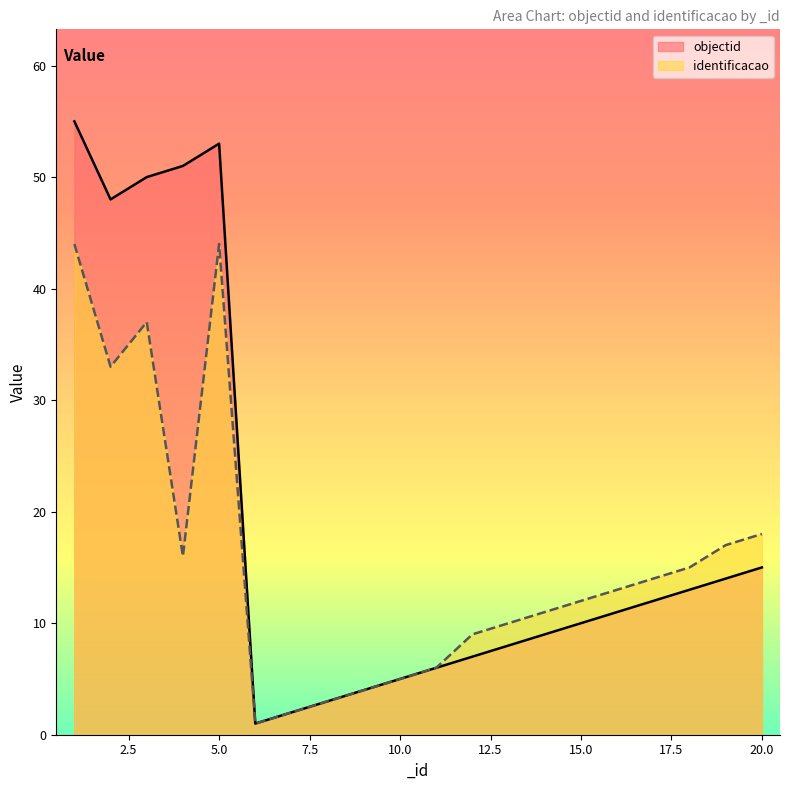

Which series changed the most between 10 and 13?

identificacao